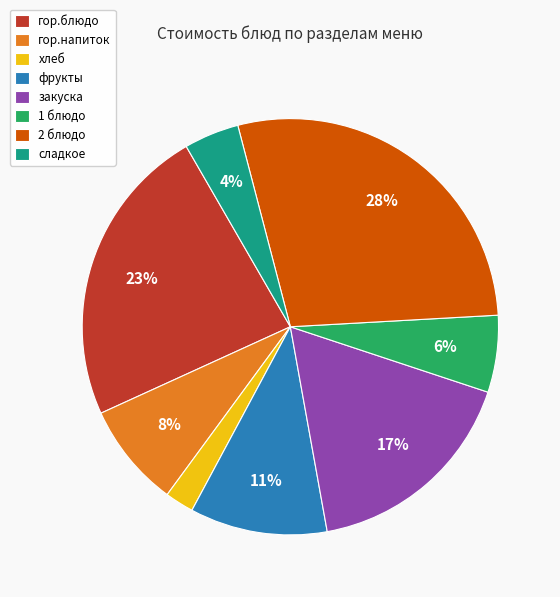

Which has a higher value, 1 блюдо or закуска?

закуска